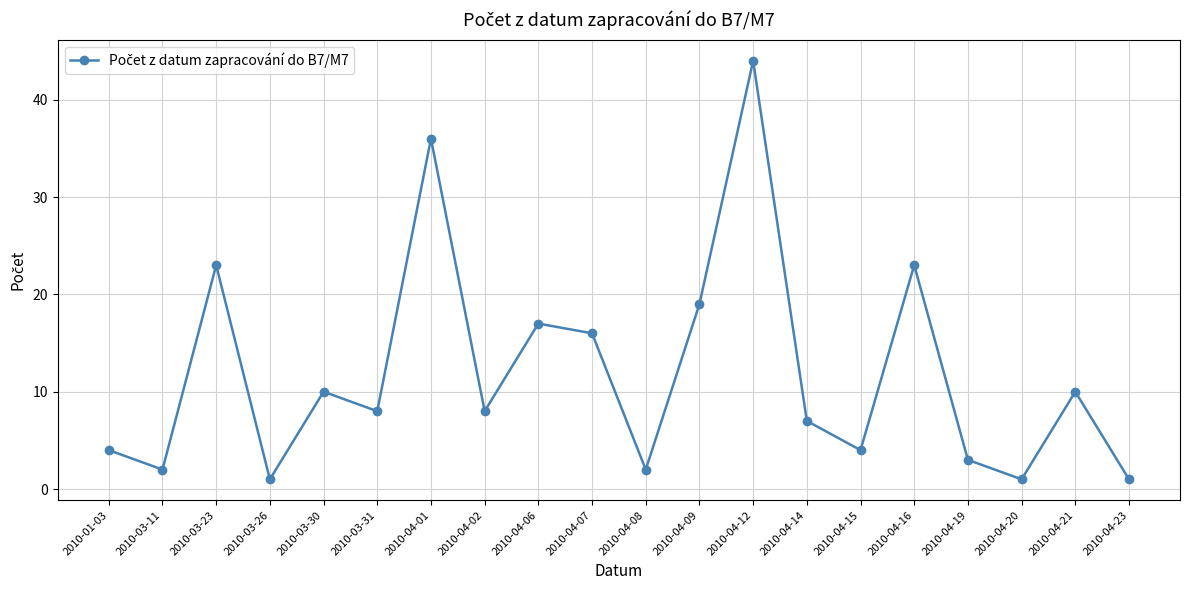

At which category does the data reach its first local valley?

2010-03-11